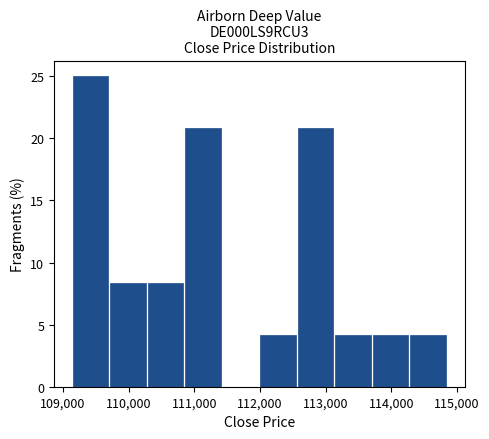

Reading left to right, transcribe this chart: for each bar, give the range it covers on the x-axis and its height. Neither the bar edges nor the heights are printed on the chart, so give them approximately, as read against the axes.

109100 to 109700: 25.0
109700 to 110300: 8.5
110300 to 110800: 8.5
110800 to 111400: 21.0
111400 to 112000: 0
112000 to 112600: 4.0
112600 to 113100: 21.0
113100 to 113700: 4.0
113700 to 114300: 4.0
114300 to 114800: 4.0